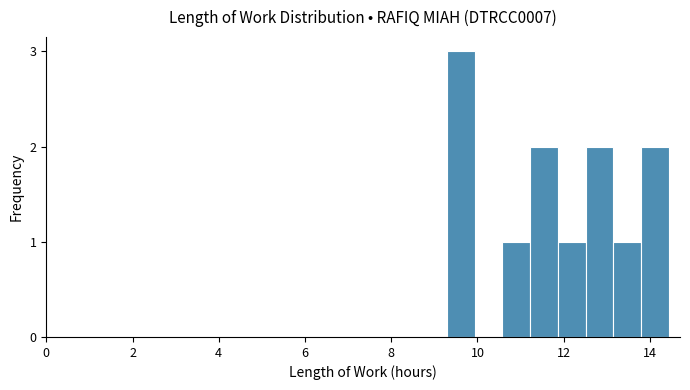

Read against the x-axis, roughly where is the centre of the tallest bar?

9.6